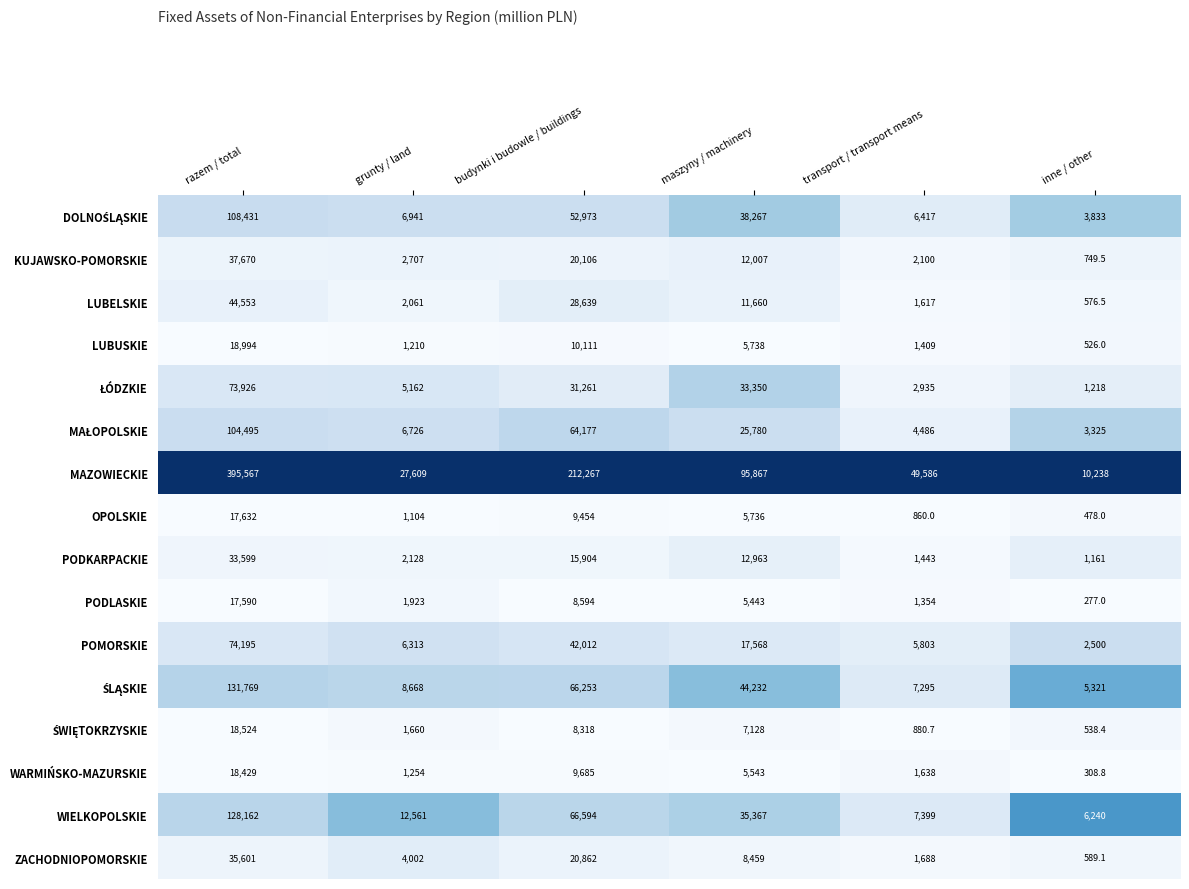

What is the maximum value for ZACHODNIOPOMORSKIE?

35601.0